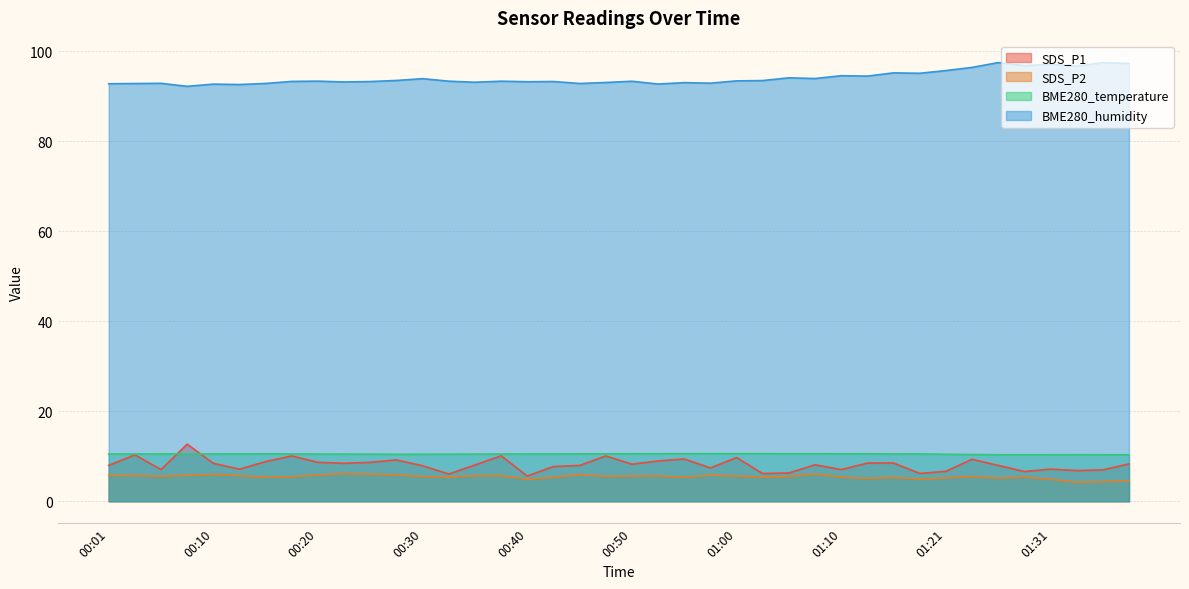

What is the lowest value of the SDS_P1 series?

5.6